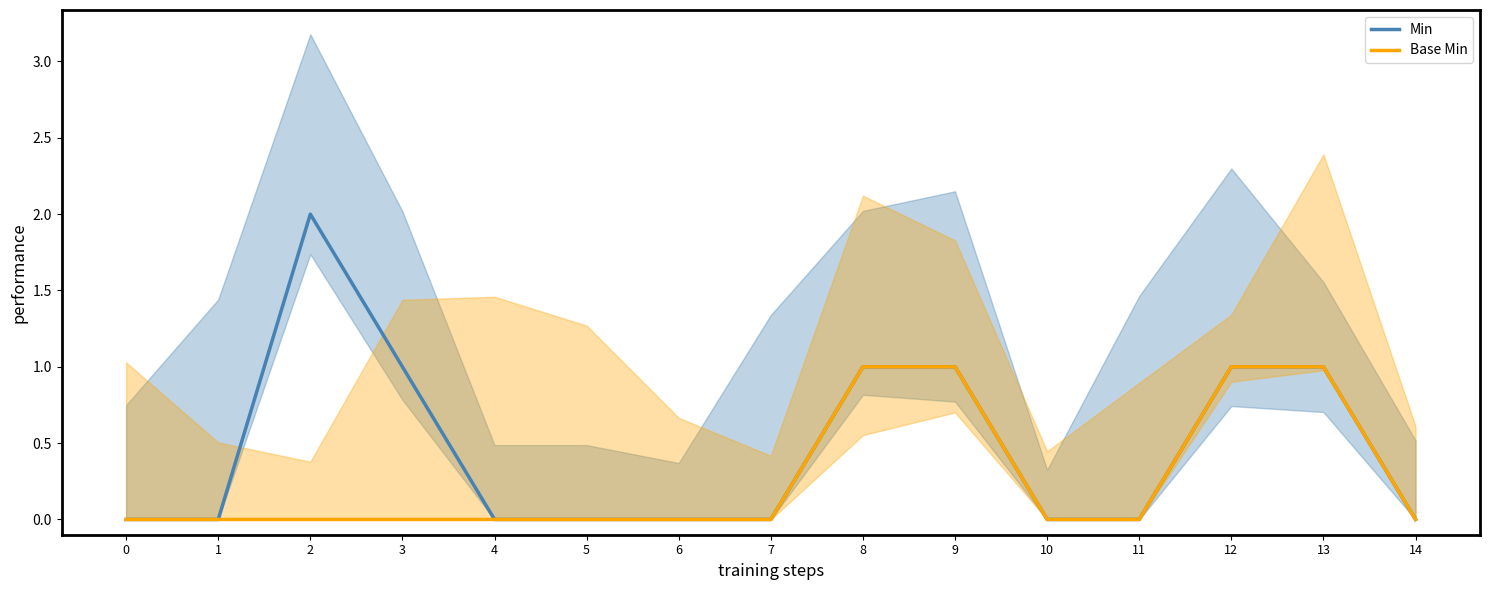

Reading left to right, transcribe all the data shown in this chart.

Min: 0	0	2	1	0	0	0	0	1	1	0	0	1	1	0
Base Min: 0	0	0	0	0	0	0	0	1	1	0	0	1	1	0